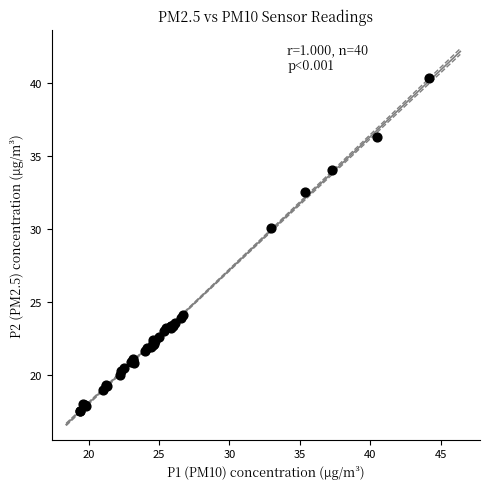

What Y value in the scatter plot is closest to 28?

30.1